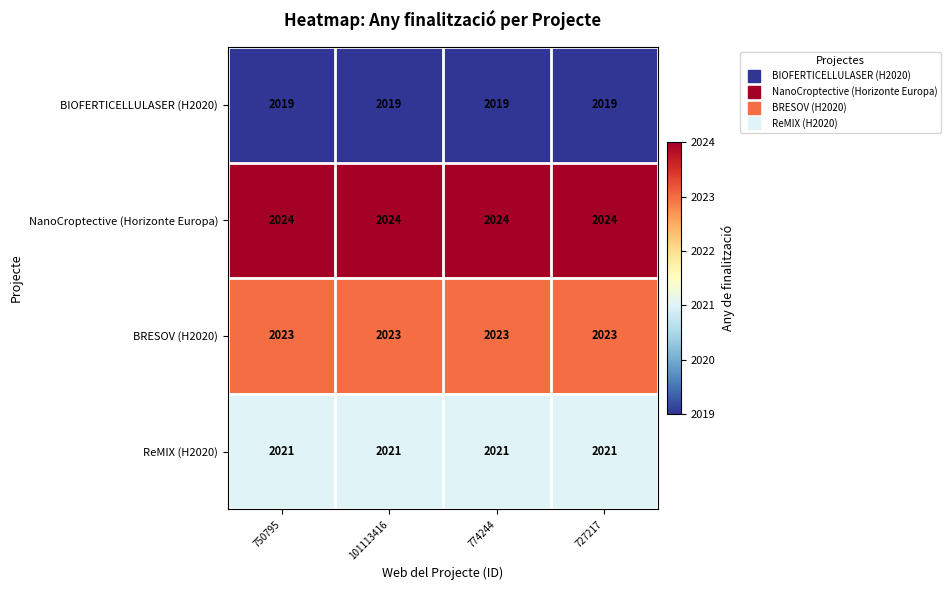

What is the total value across all series at 774244?

8087